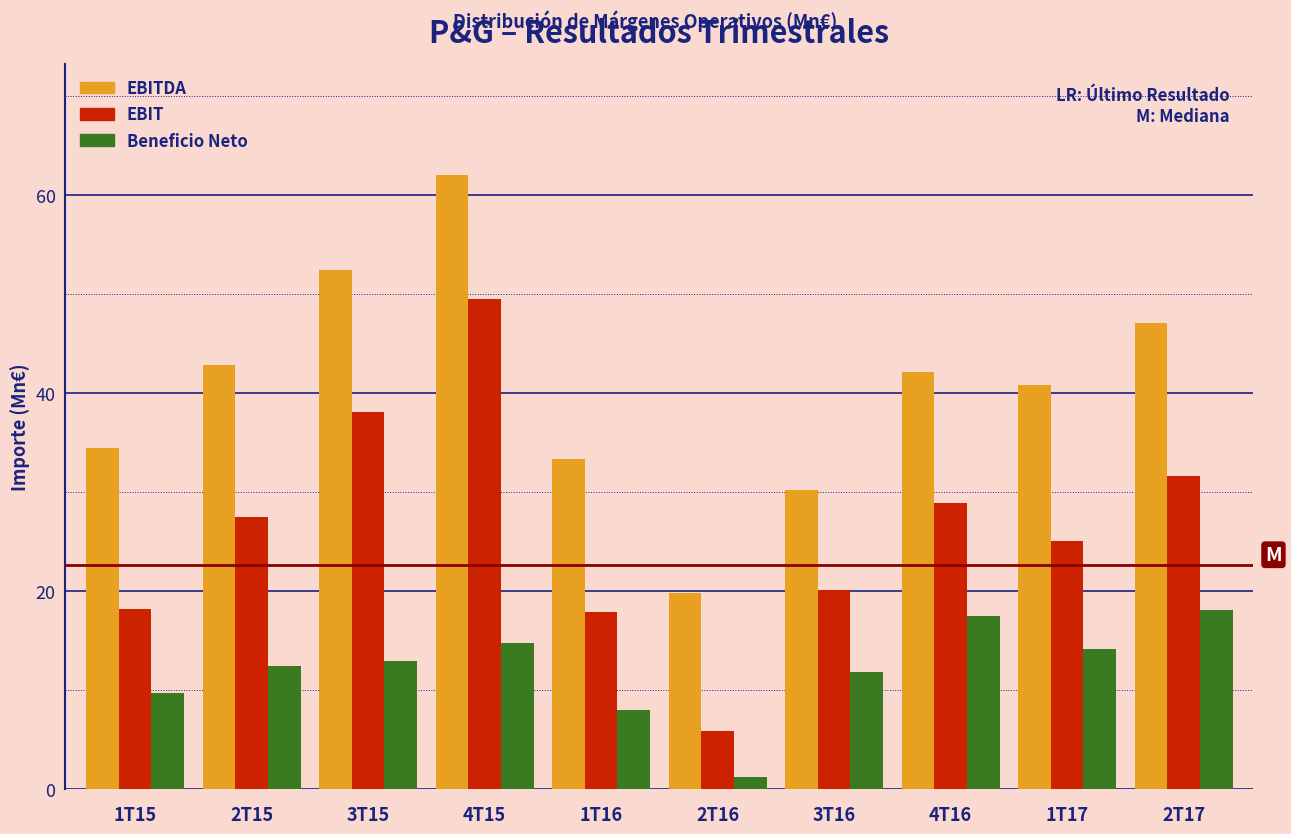

Reading left to right, extract all data points from this chart.

EBITDA: 1T15=34.4	2T15=42.8	3T15=52.5	4T15=62.0	1T16=33.4	2T16=19.8	3T16=30.2	4T16=42.2	1T17=40.8	2T17=47.1
EBIT: 1T15=18.2	2T15=27.4	3T15=38.1	4T15=49.5	1T16=17.9	2T16=5.9	3T16=20.1	4T16=28.9	1T17=25.1	2T17=31.6
Beneficio Neto: 1T15=9.7	2T15=12.4	3T15=13.0	4T15=14.8	1T16=7.9	2T16=1.3	3T16=11.8	4T16=17.5	1T17=14.2	2T17=18.1